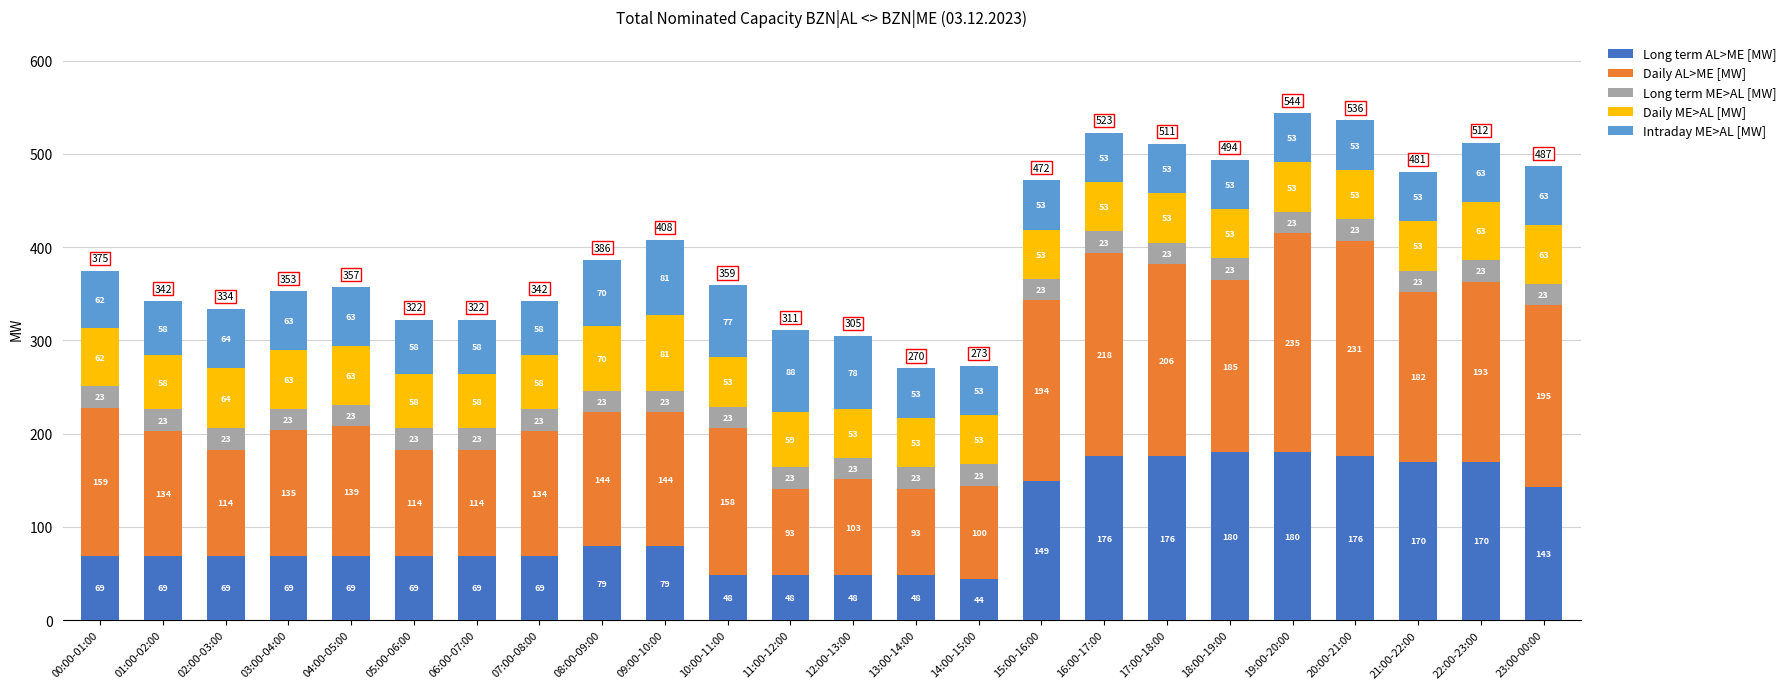

The value of Long term AL>ME [MW] at 15:00-16:00 is 236. True or false?

False